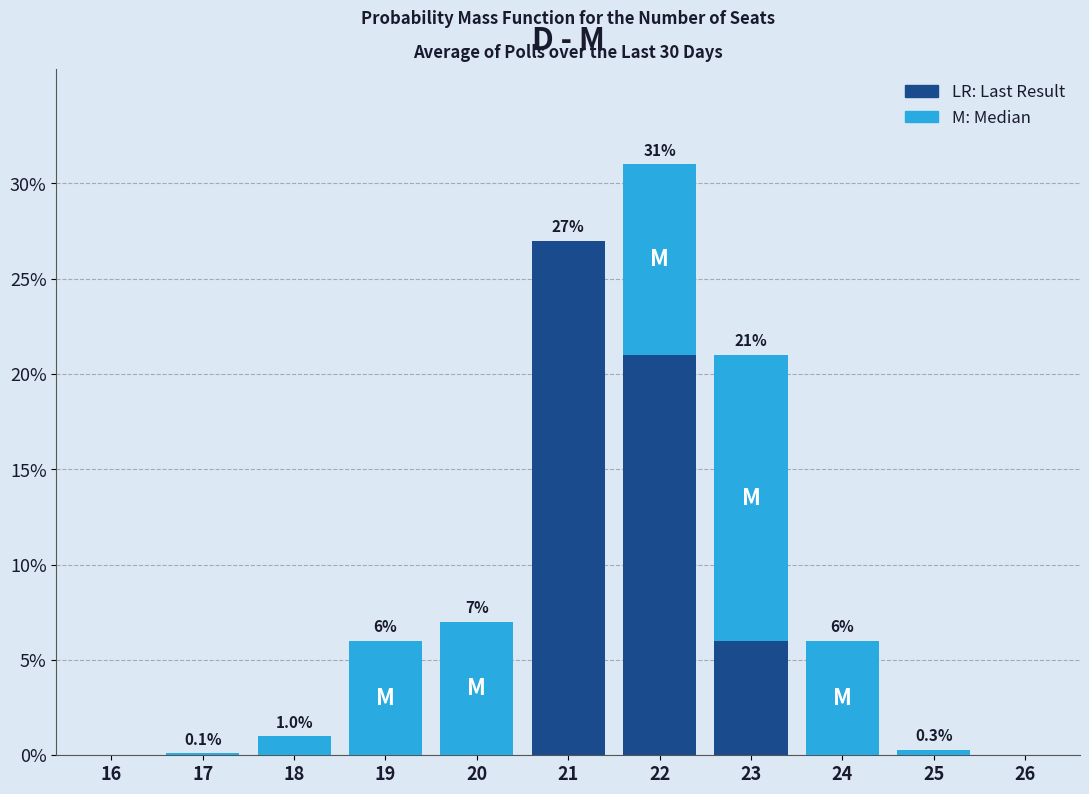

How many data points does each series have?

11